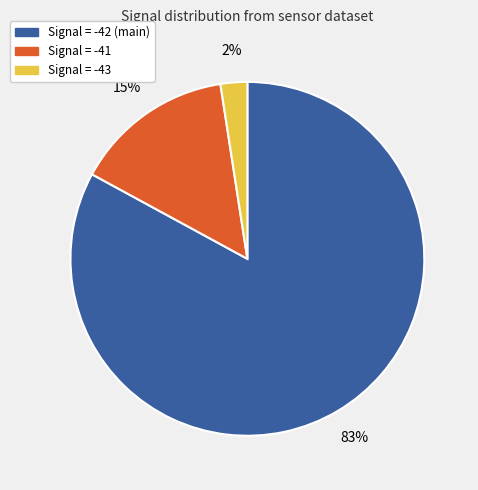

How many slices are in this pie chart?

3